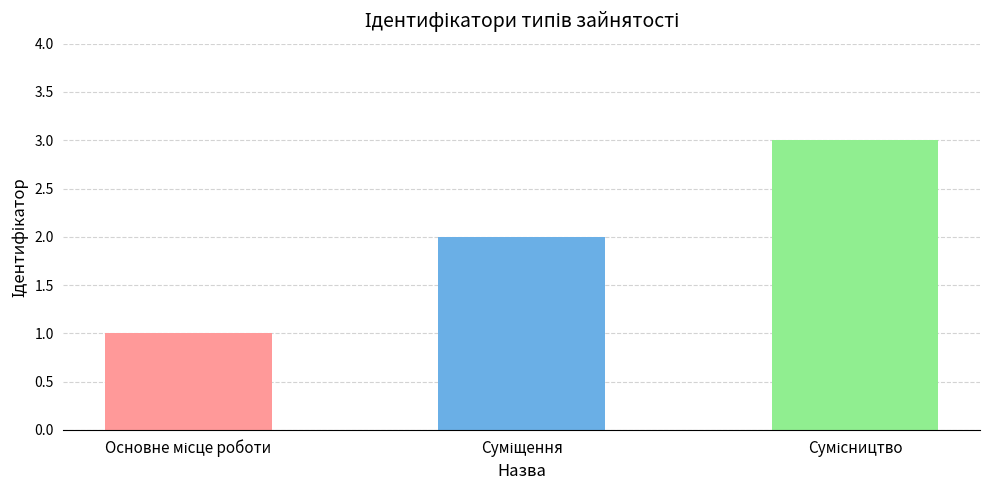

Count the values in the range 1 to 3.

3